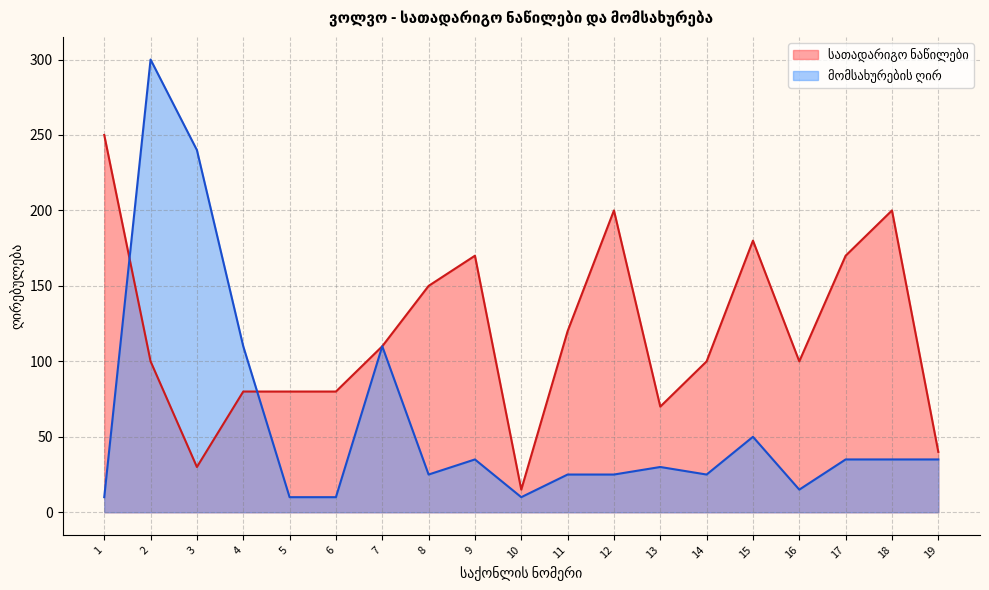

List the labels in order of სათადარიგო ნაწილები value, largest first.

1, 12, 18, 15, 9, 17, 8, 11, 7, 2, 14, 16, 4, 5, 6, 13, 19, 3, 10